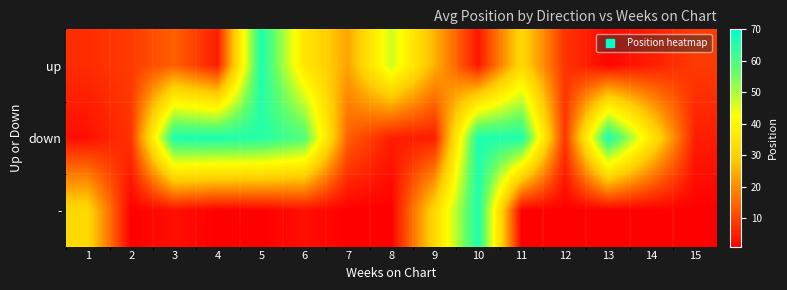

At which category is the sum across all series the highest?

10